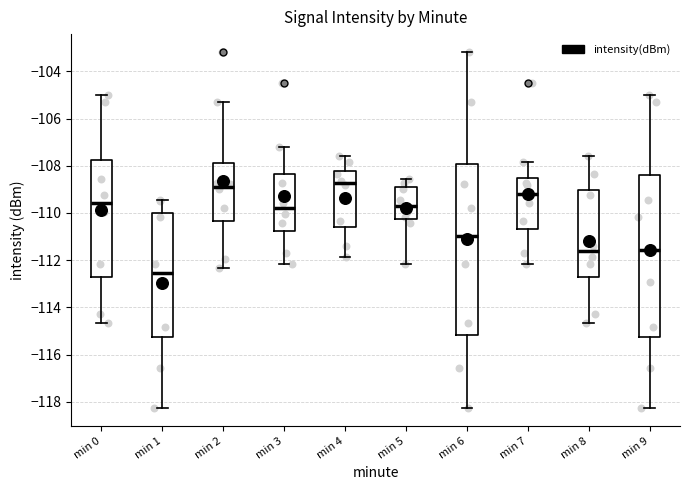

Reading left to right, transcribe this box plot: for each box, give where its median line is, the range the box spans, and where its two whiskers end, as read against the y-axis. The values are not printed on the chart, so give them approximately, as read against the axis.

min 0: median -109.6, box -112.8 to -107.8, whiskers -114.6 to -105.0
min 1: median -112.6, box -115.2 to -110.0, whiskers -118.2 to -109.4
min 2: median -108.8, box -110.4 to -107.8, whiskers -112.4 to -105.2
min 3: median -109.8, box -110.8 to -108.4, whiskers -112.2 to -107.2
min 4: median -108.8, box -110.6 to -108.2, whiskers -111.8 to -107.6
min 5: median -109.6, box -110.2 to -109.0, whiskers -112.2 to -108.6
min 6: median -111.0, box -115.2 to -108.0, whiskers -118.2 to -103.2
min 7: median -109.2, box -110.6 to -108.6, whiskers -112.2 to -107.8
min 8: median -111.6, box -112.8 to -109.0, whiskers -114.6 to -107.6
min 9: median -111.6, box -115.2 to -108.4, whiskers -118.2 to -105.0